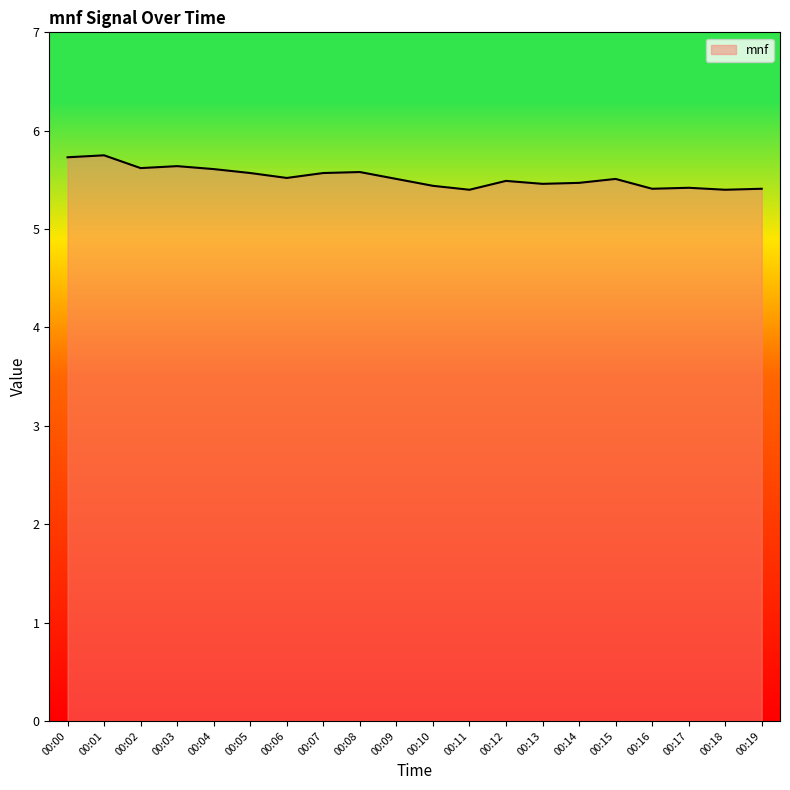

How many lines are shown in the chart?

1